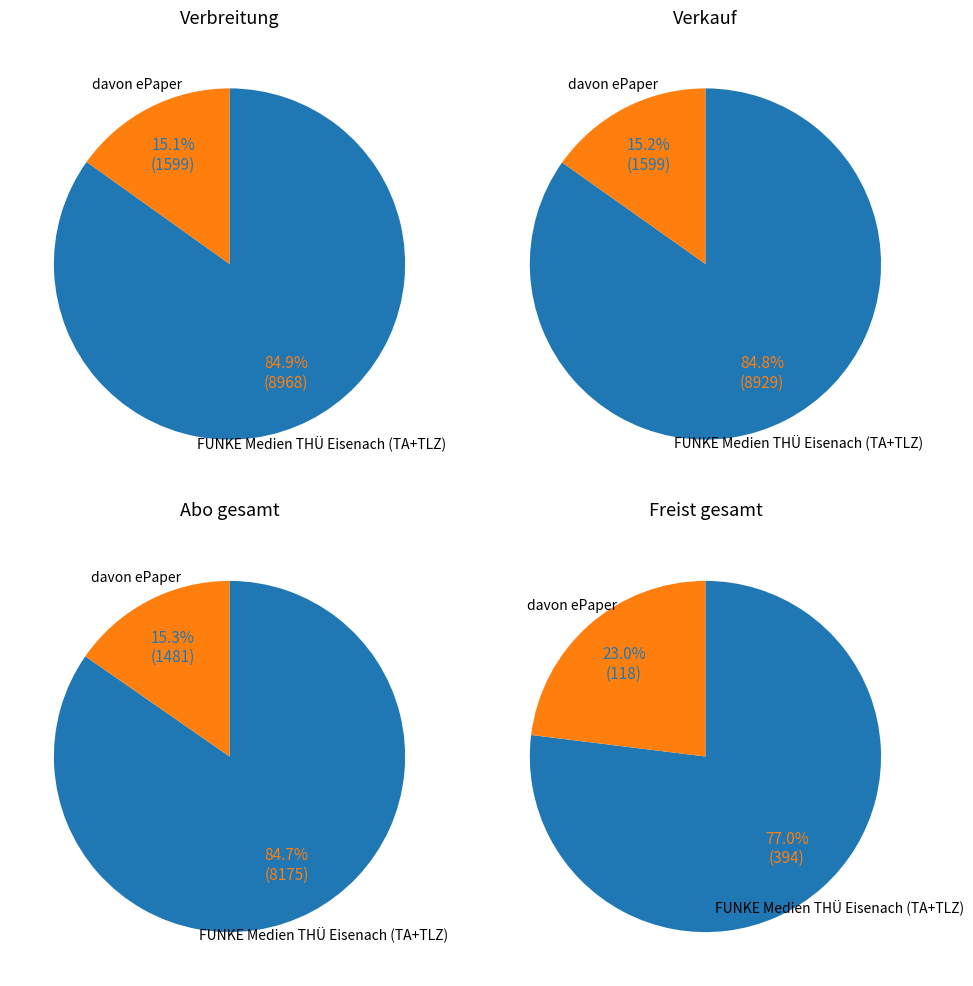

Is there any slice that represents more than half of the pie?

Yes